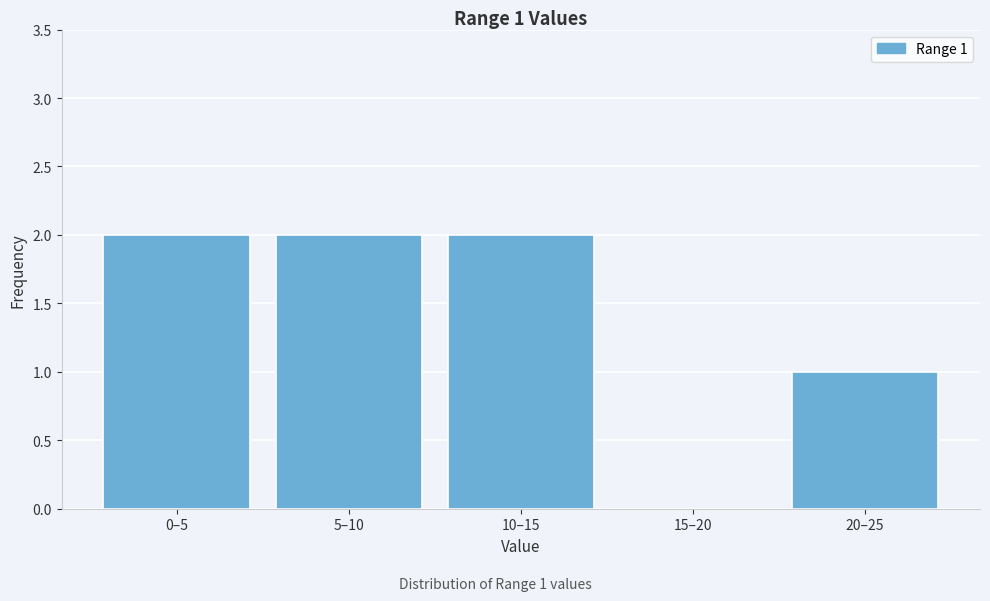

Reading left to right, extract all data points from this chart.

0–5=2	5–10=2	10–15=2	15–20=0	20–25=1